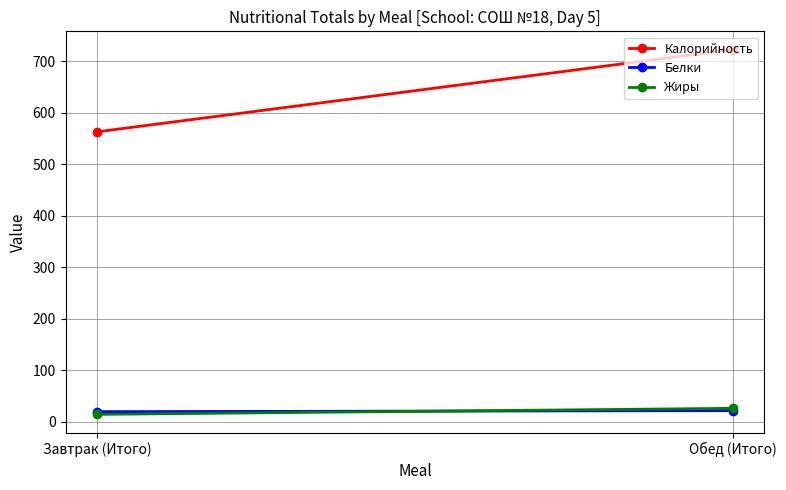

Rank the series by their maximum value, from lowest to highest.

Белки, Жиры, Калорийность